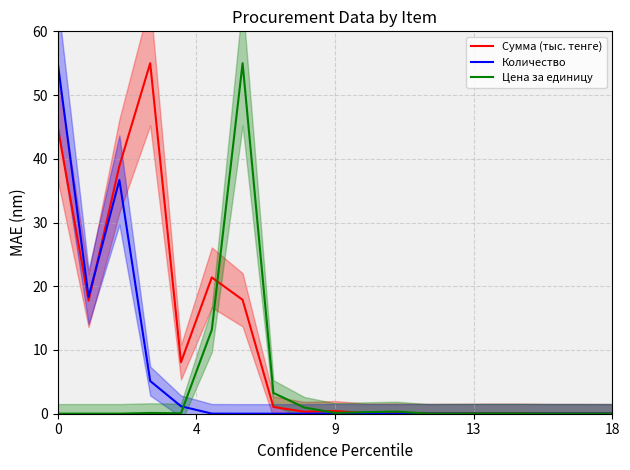

List the series in order of their peak value, highest first.

Сумма (тыс. тенге), Количество, Цена за единицу